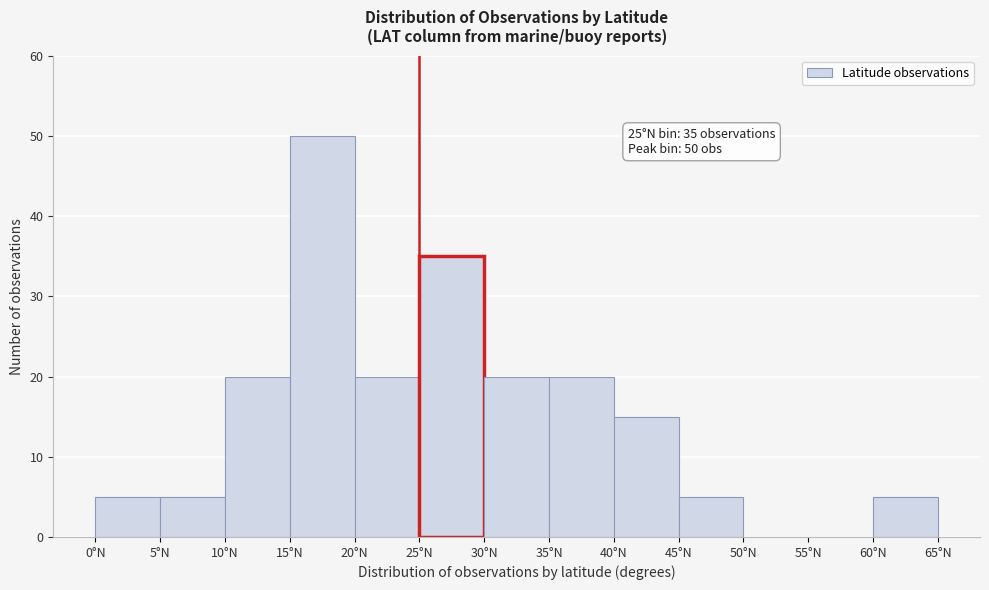

Over which range of the x-axis is the bar tallest?

15 to 20